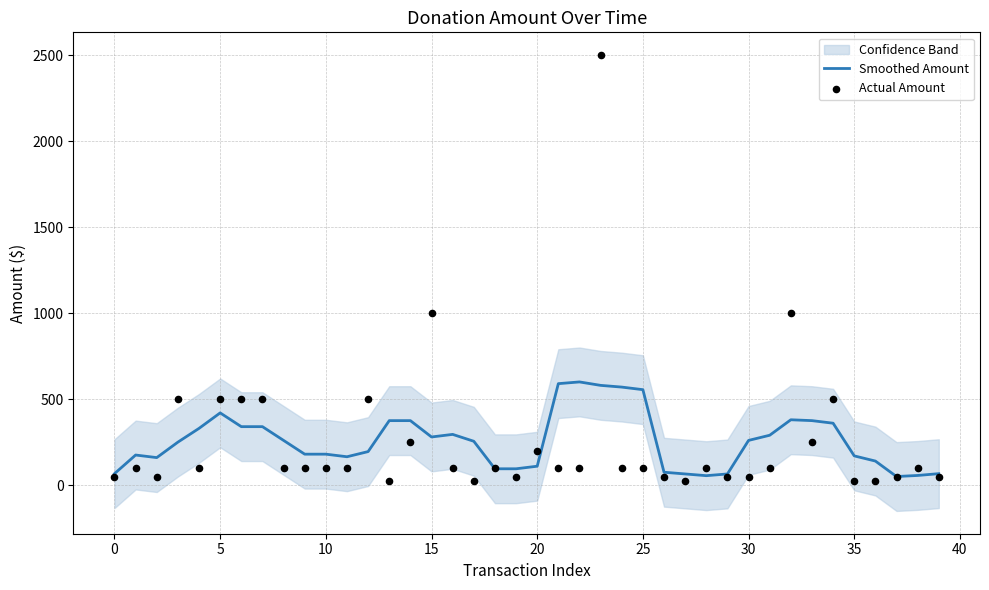

At which category is the sum across all series the highest?

23